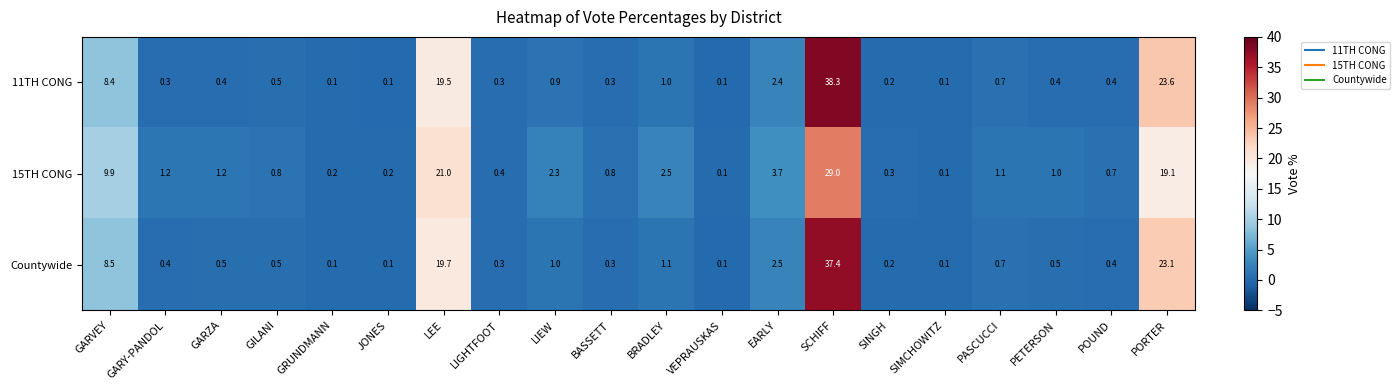

What value does the Countywide series have at PETERSON?

0.5